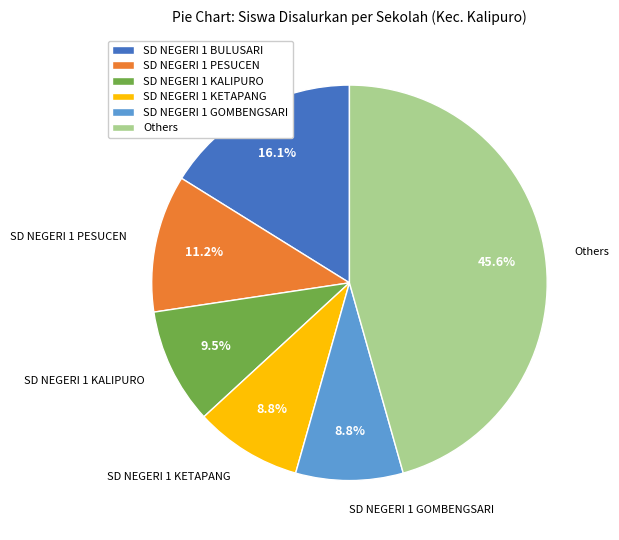

Between Others and SD NEGERI 1 KALIPURO, which is larger?

Others